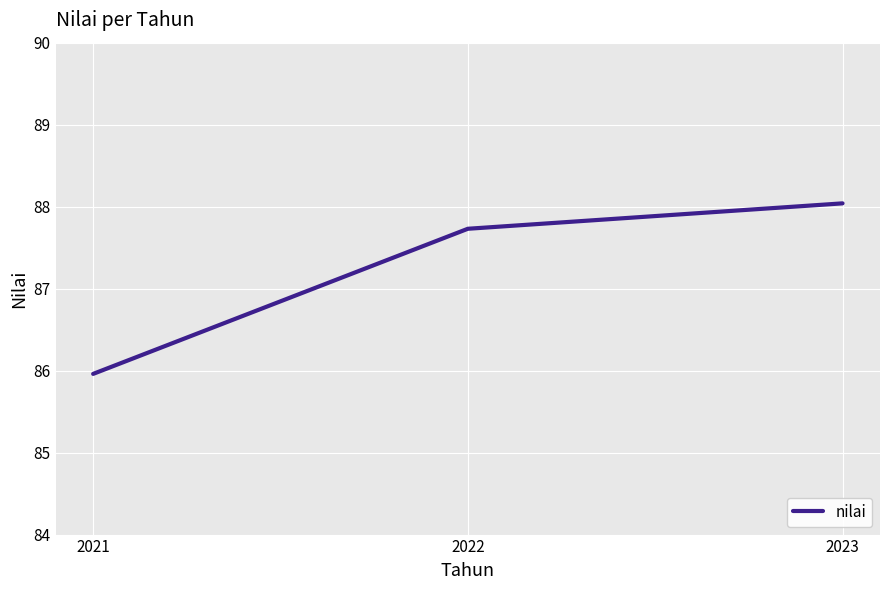

What is the sum of the values at 2023 and 2021?

174.0